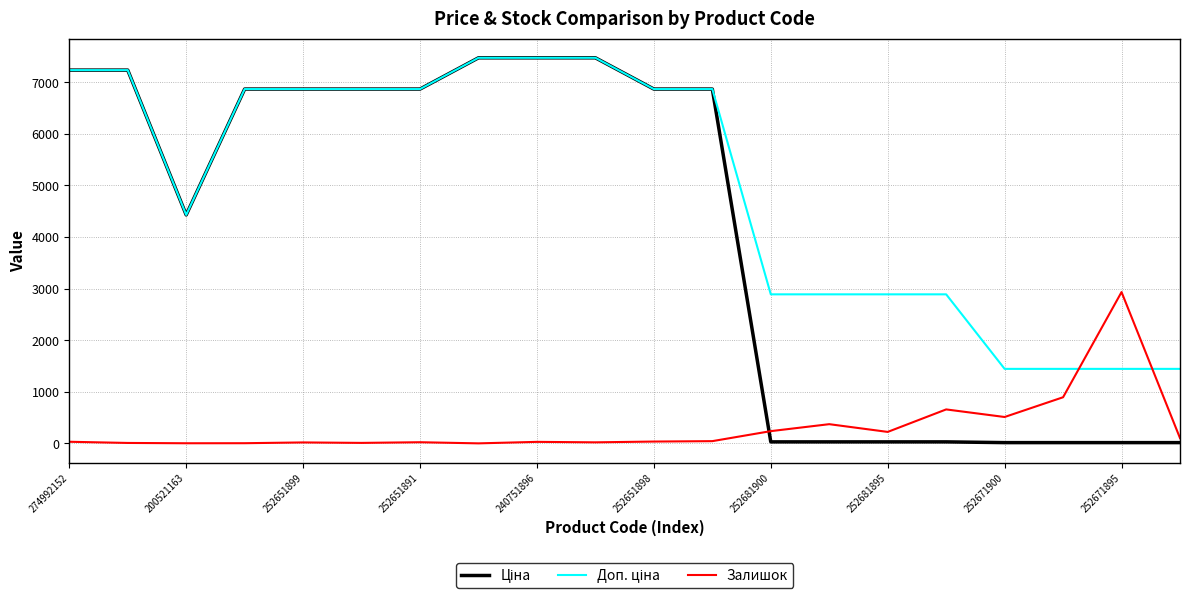

Rank the series by their maximum value, from lowest to highest.

Залишок, Ціна, Доп. ціна